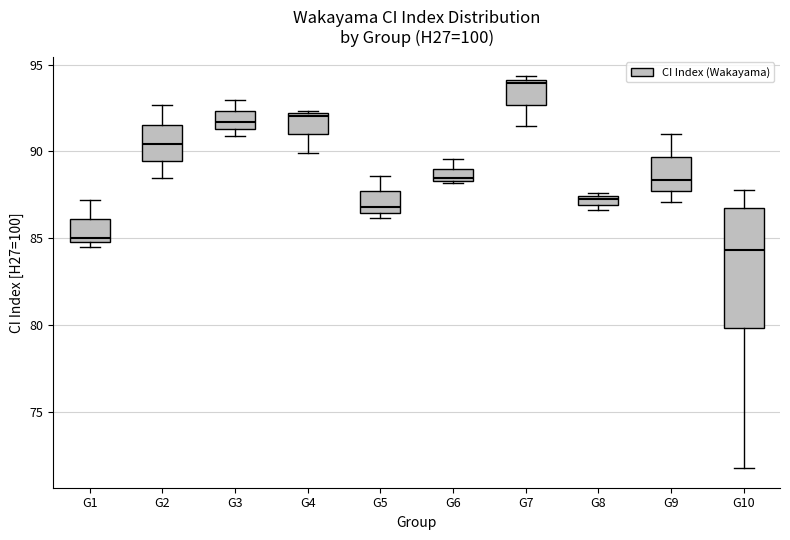

Where is the lower edge of the box for G1 on the y-axis? The values are not printed on the chart, so give them approximately, as read against the axis.

85.0